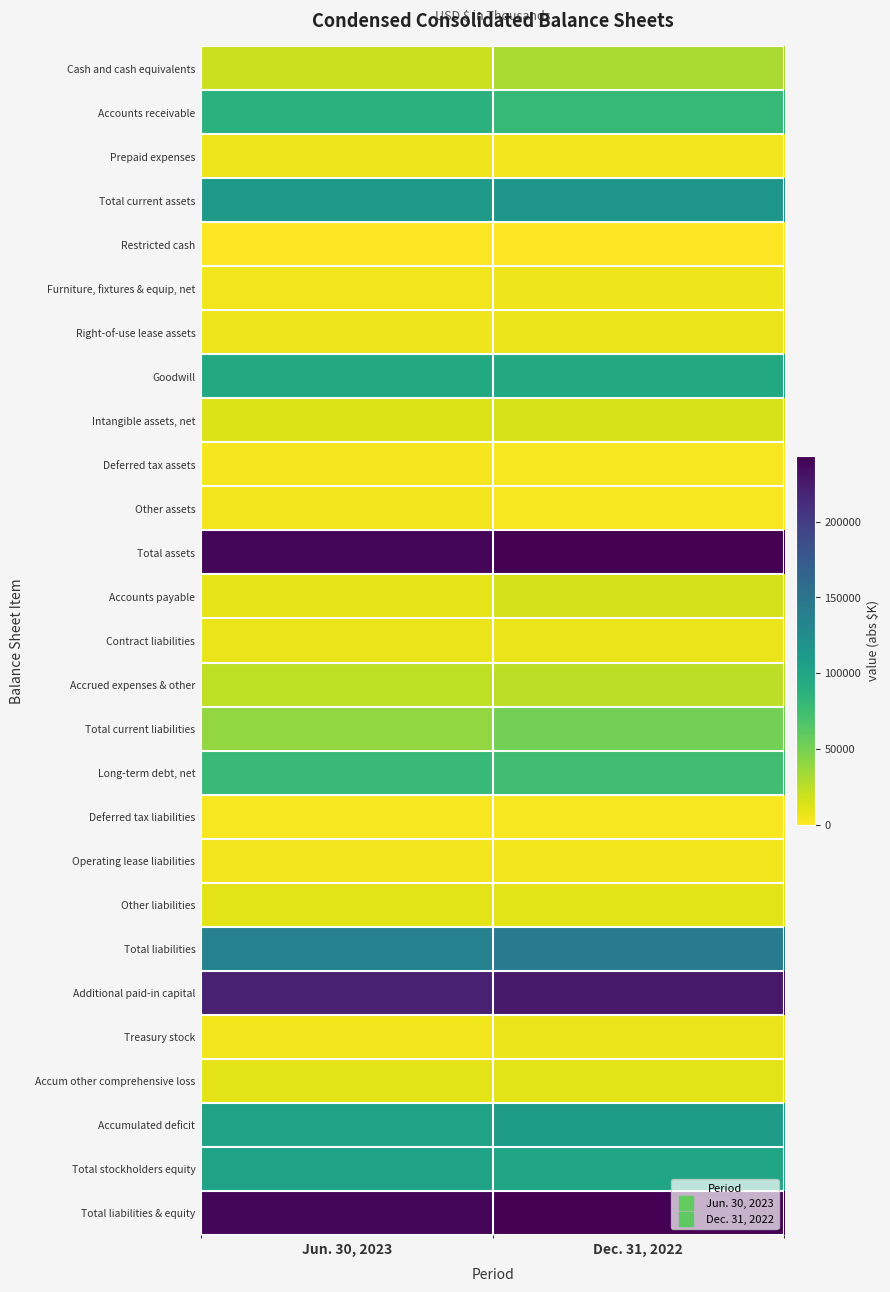

What is the difference between the highest and lowest values at Dec. 31, 2022?

242945